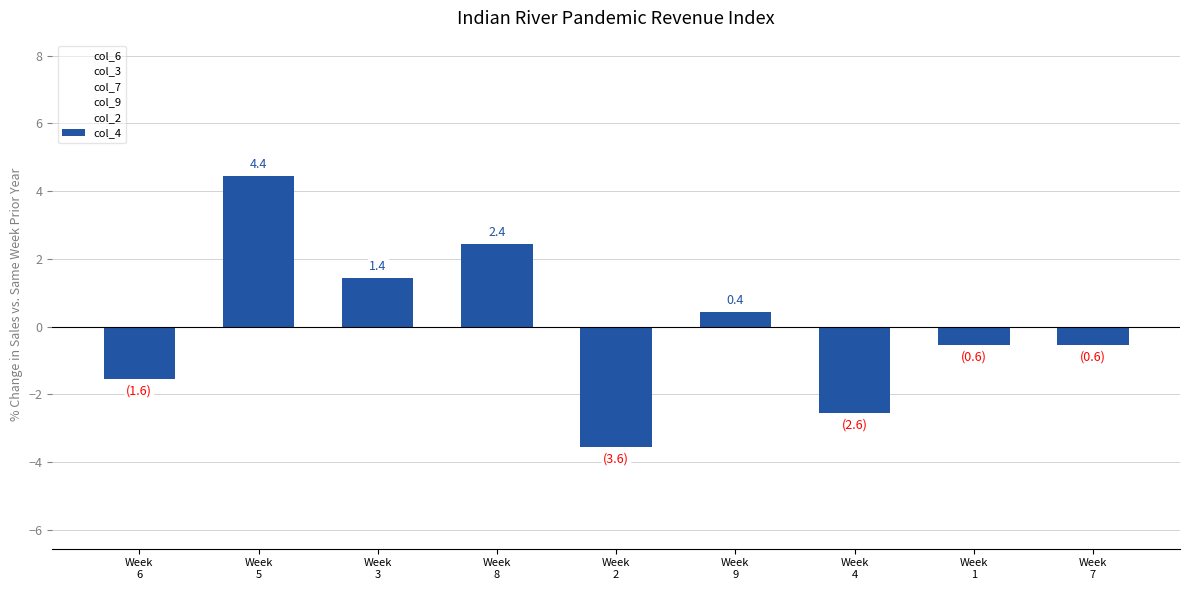

What is the value of the 3rd bar from the left?

1.4